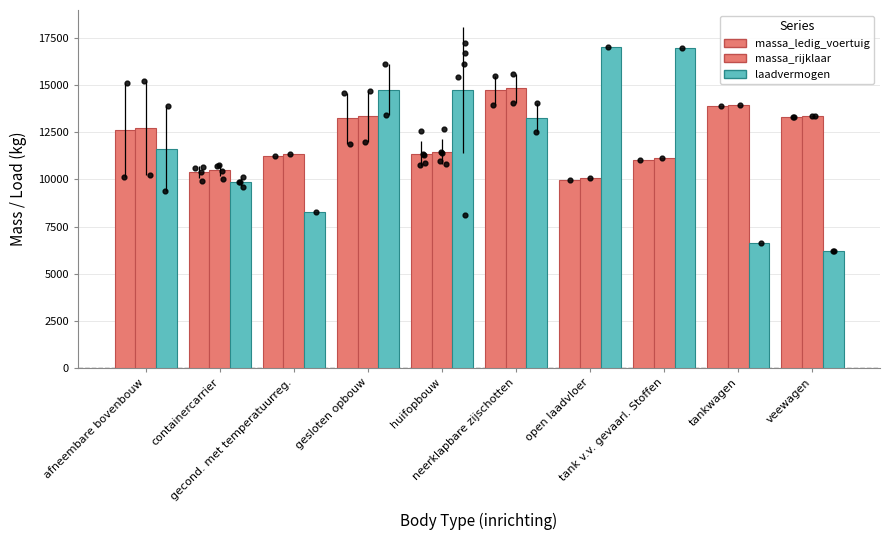

Is the value of laadvermogen at gesloten opbouw greater than the value of massa_ledig_voertuig at neerklapbare zijschotten?

Yes